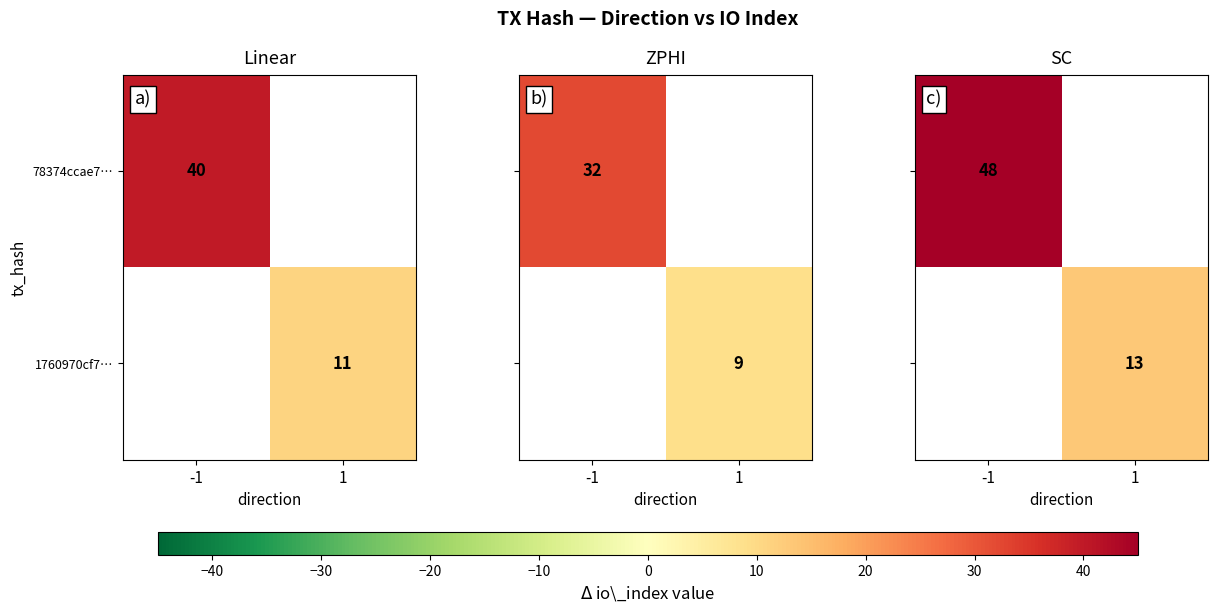

Is the value of 78374ccae7… at -1 greater than the value of 1760970cf7… at 1?

Yes